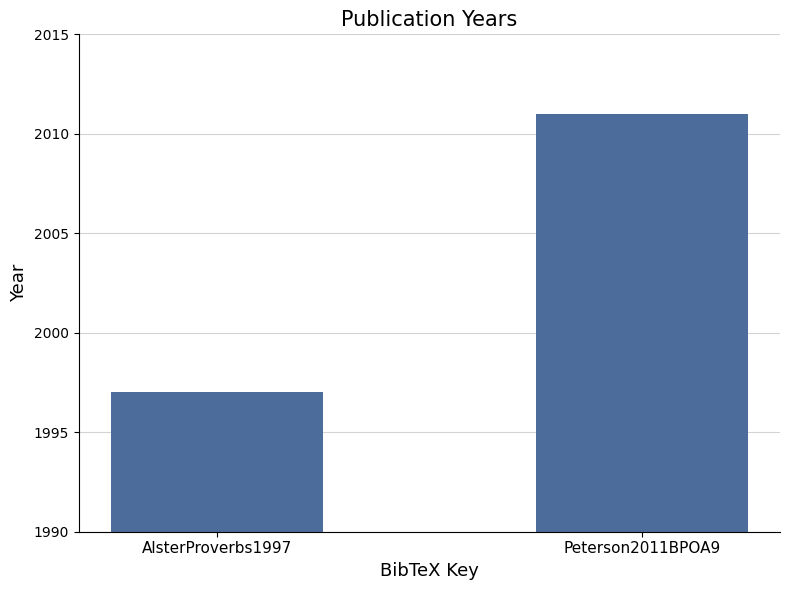

How many values are below 2011?

1